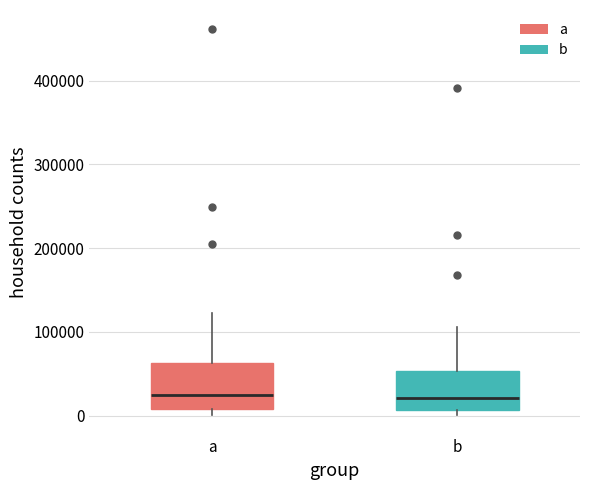

Where does the upper whisker of the box for a end on the y-axis? The values are not printed on the chart, so give them approximately, as read against the axis.

120000